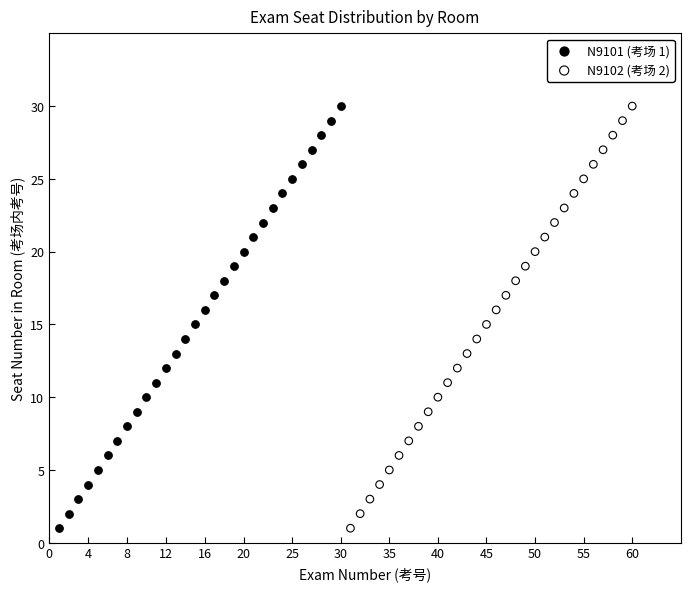

What are all the series names shown in the legend?

N9101 (考场 1), N9102 (考场 2)